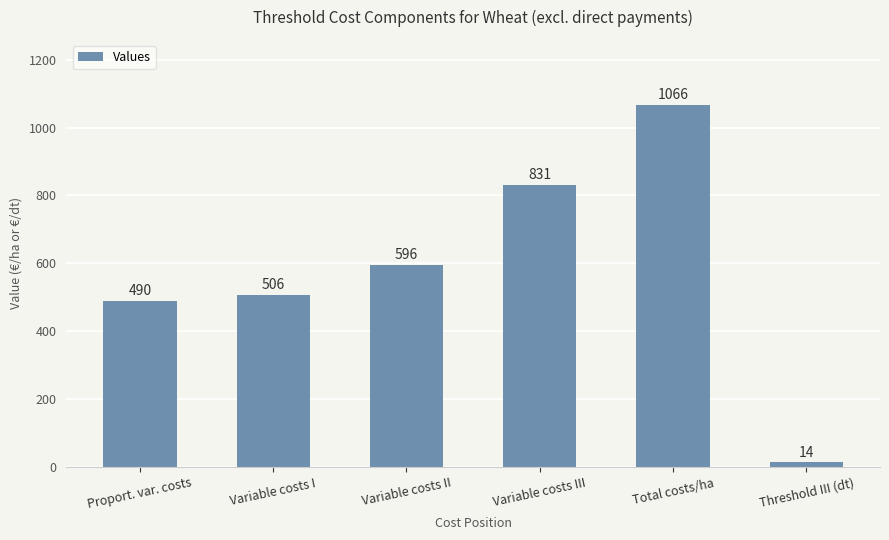

How many values exceed 596?

3